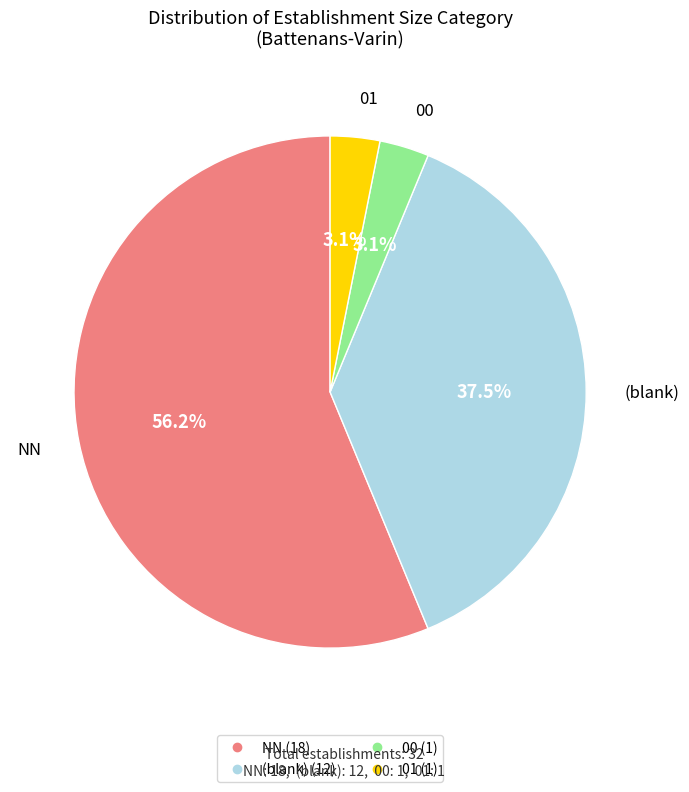

Is there a majority slice in this chart?

Yes